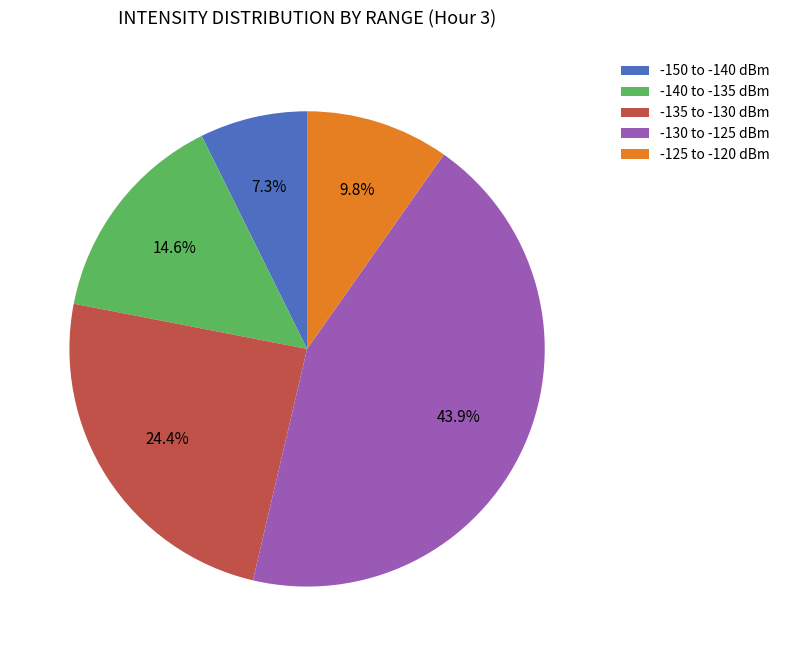

Which category has the smallest portion of the pie?

-150 to -140 dBm